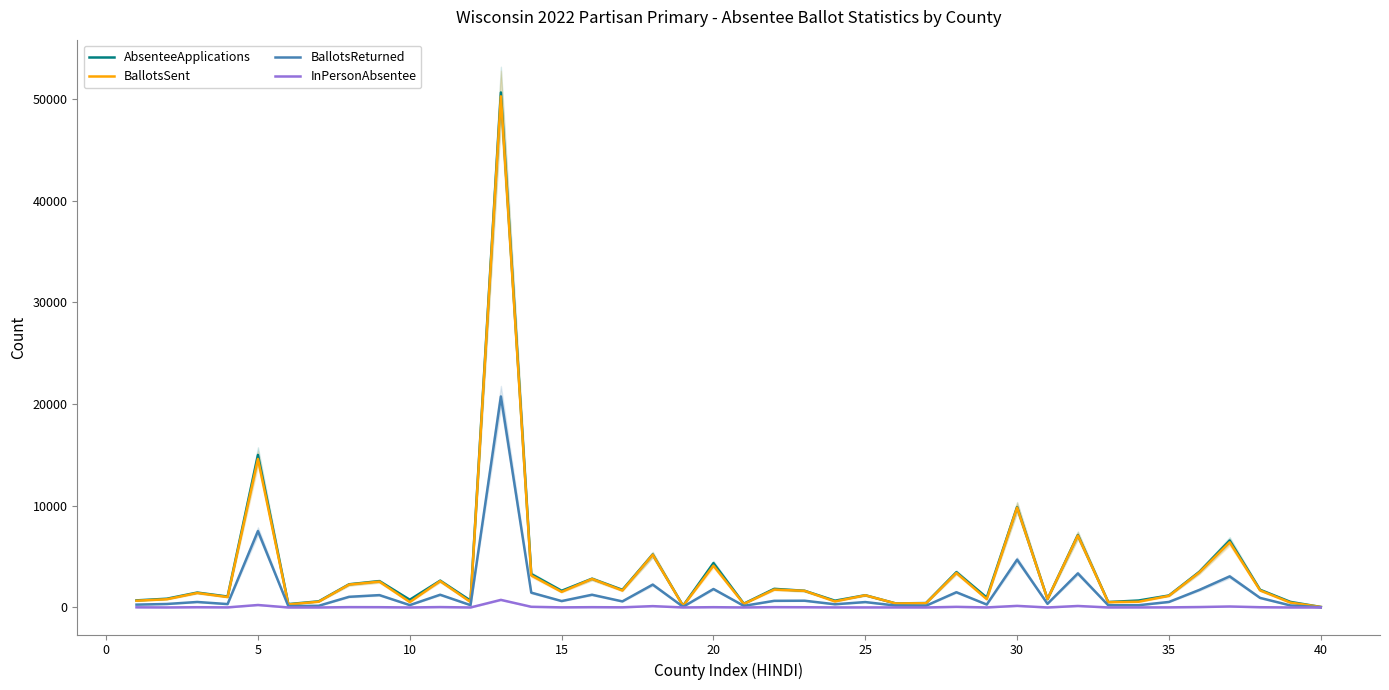

What is the maximum value for BallotsSent?

50254